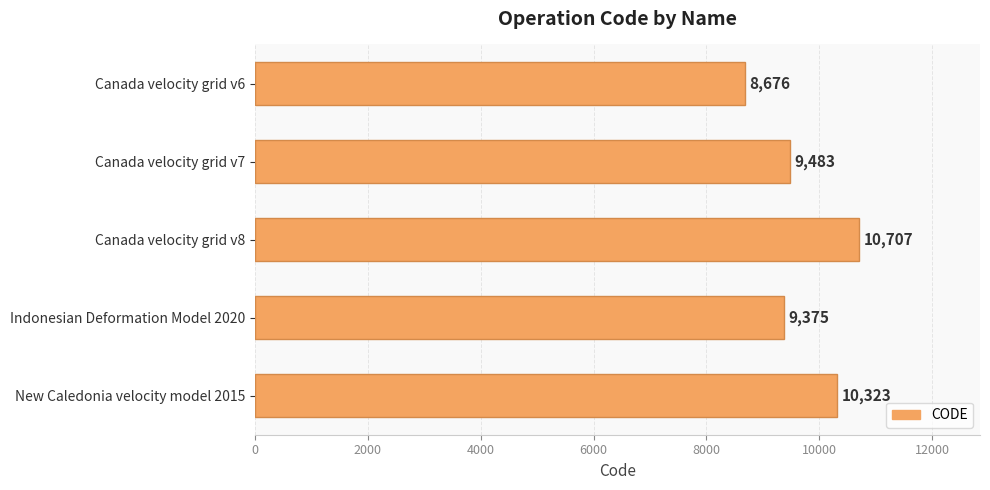

How many bars are there in total?

5